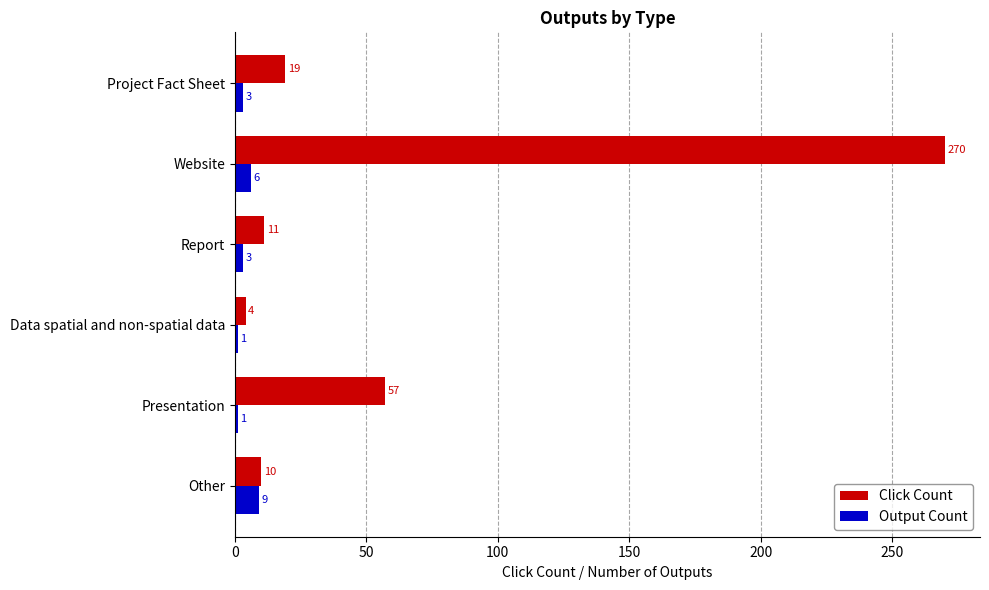

Which series has the widest spread of values?

Click Count